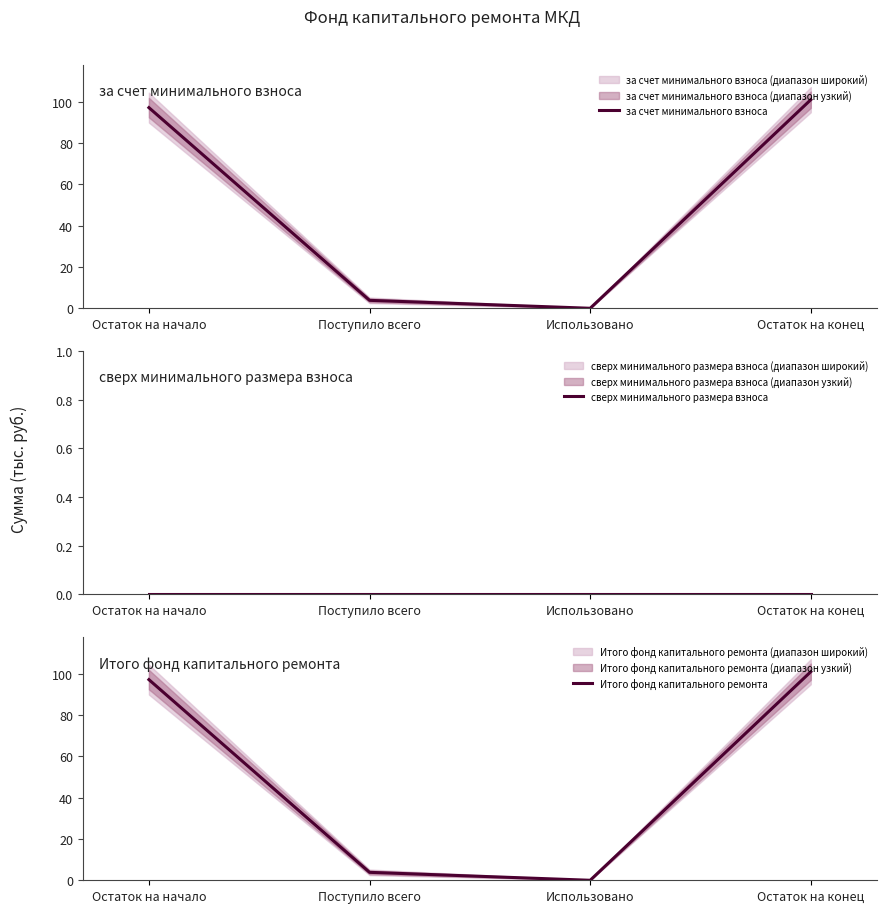

Where is Итого фонд капитального ремонта nearest to the value 50?

Поступило всего